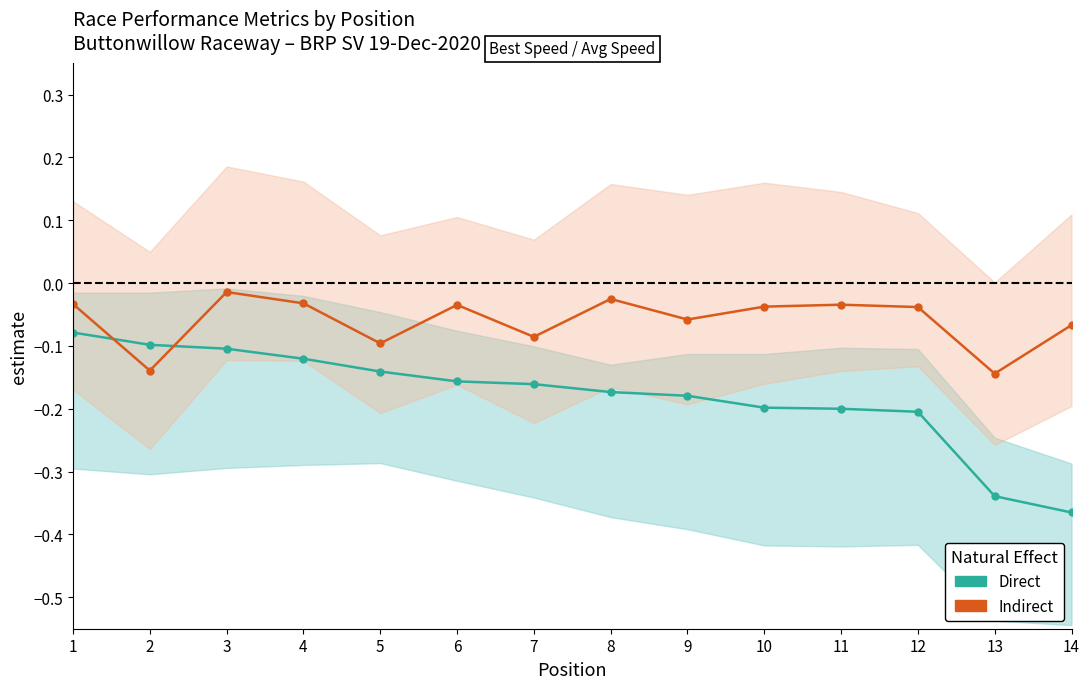

What is the sum of the Direct values at 14 and 8?

-0.5